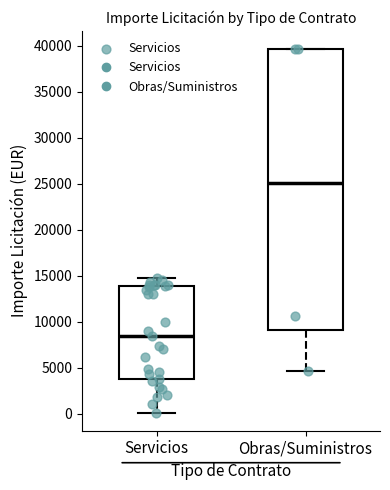

Where is the lower edge of the box for Servicios on the y-axis? The values are not printed on the chart, so give them approximately, as read against the axis.

3500